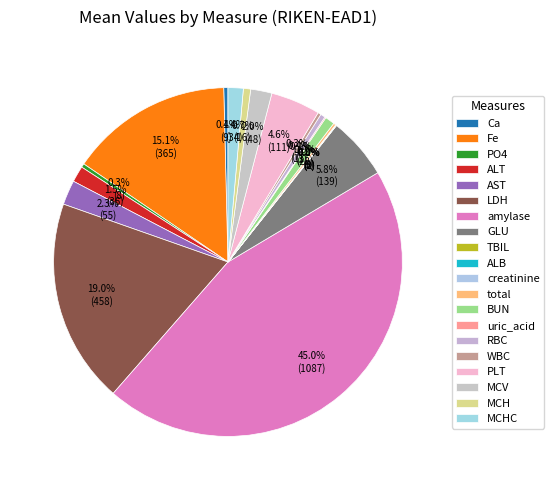

Between Fe and amylase, which is larger?

amylase